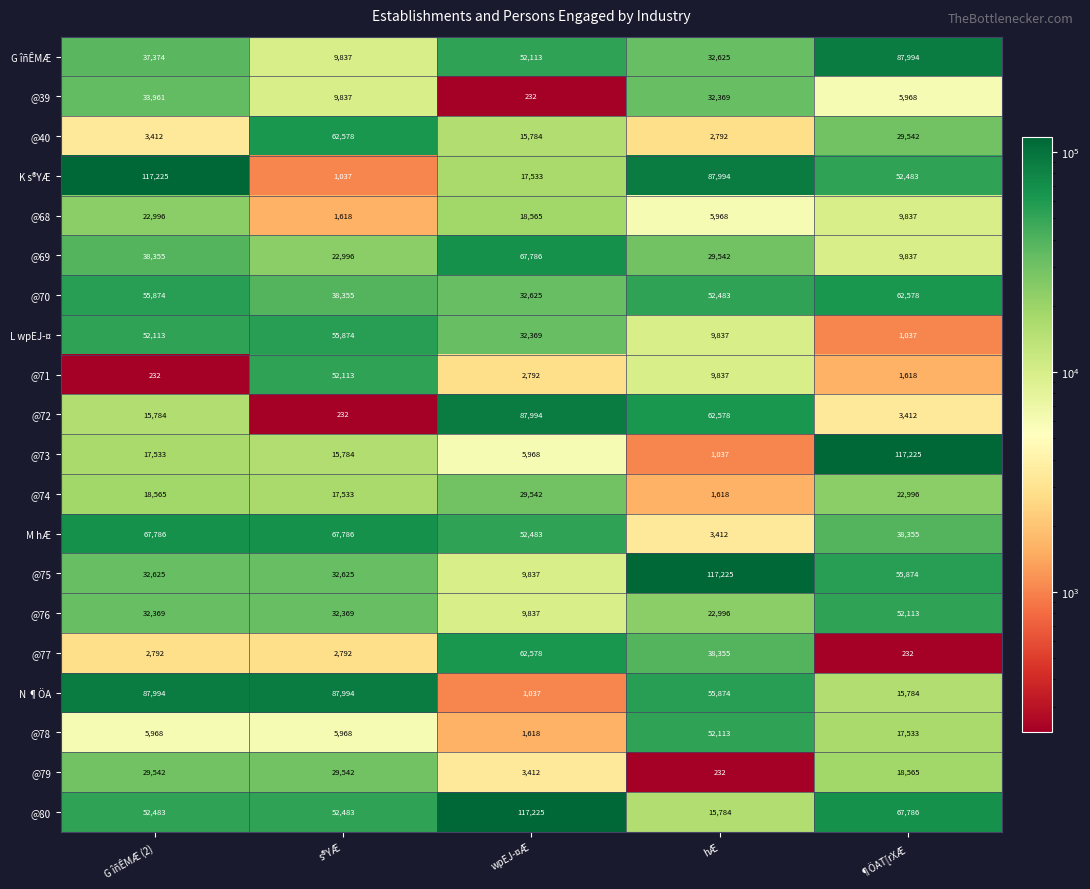

What is the spread (max minus min) of values at hÆ?

116993